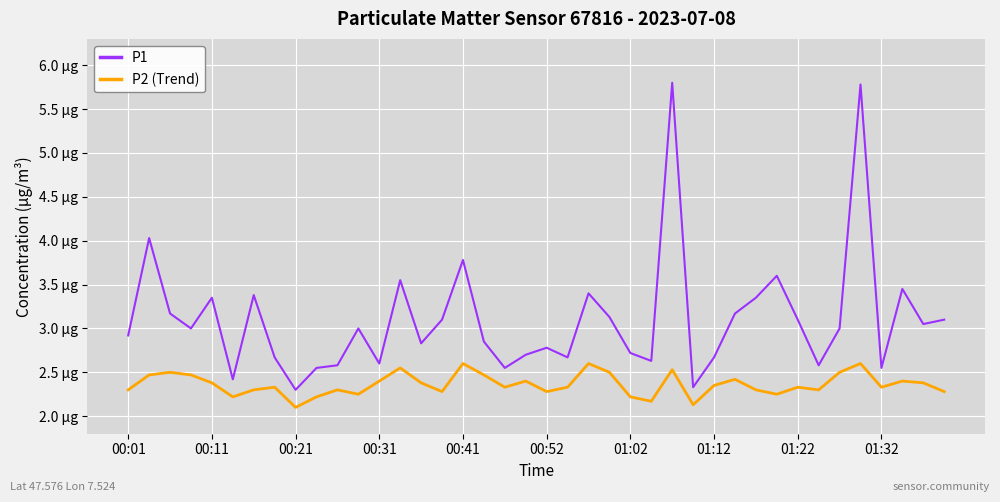

Count the P2 (Trend) values in the range 2 to 3.

40